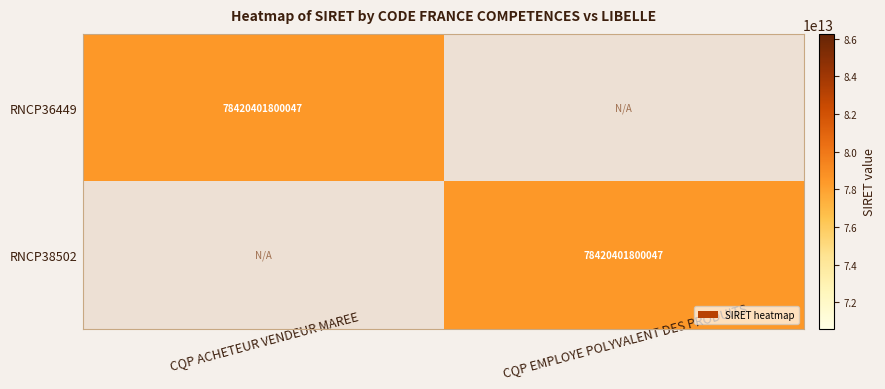

Is it true that RNCP36449 equals 78420401800047 at CQP ACHETEUR VENDEUR MAREE?

True